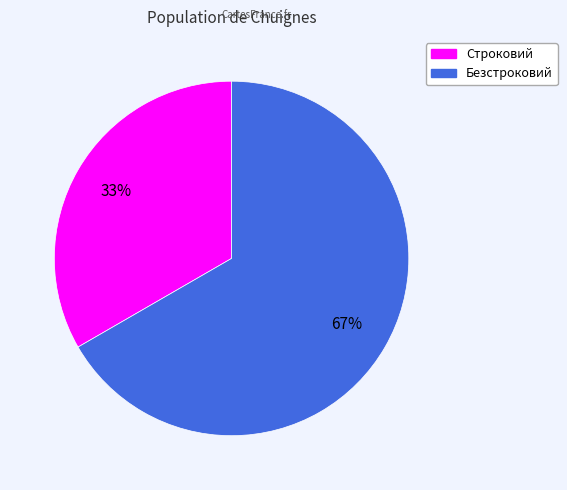

Which slice is the largest?

Безстроковий